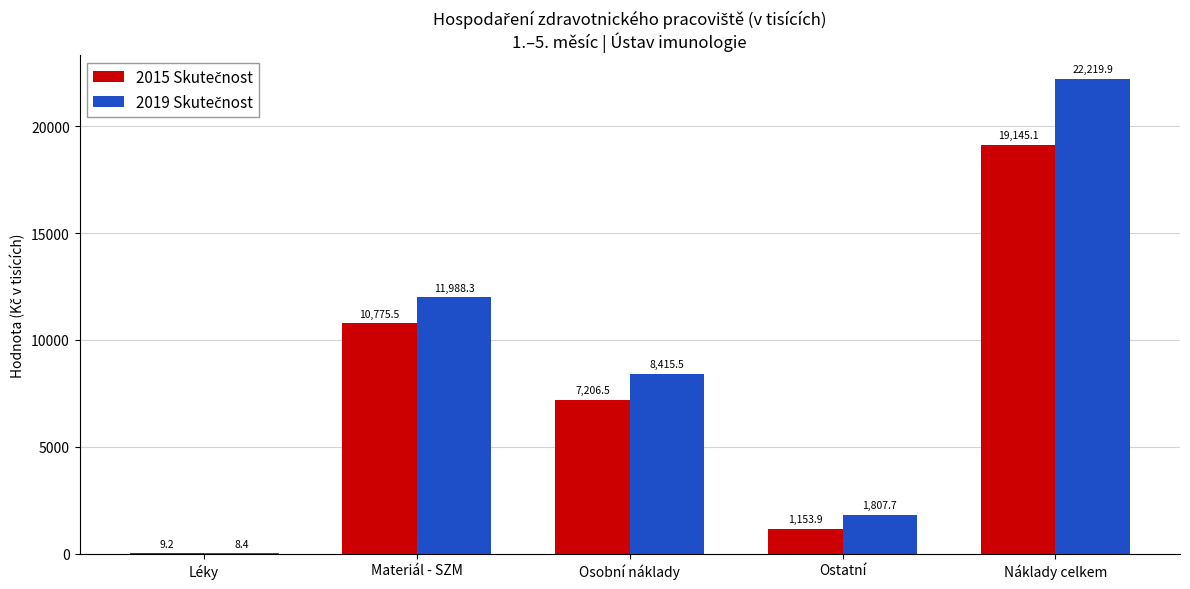

What is the total value across all series at Léky?

17.6